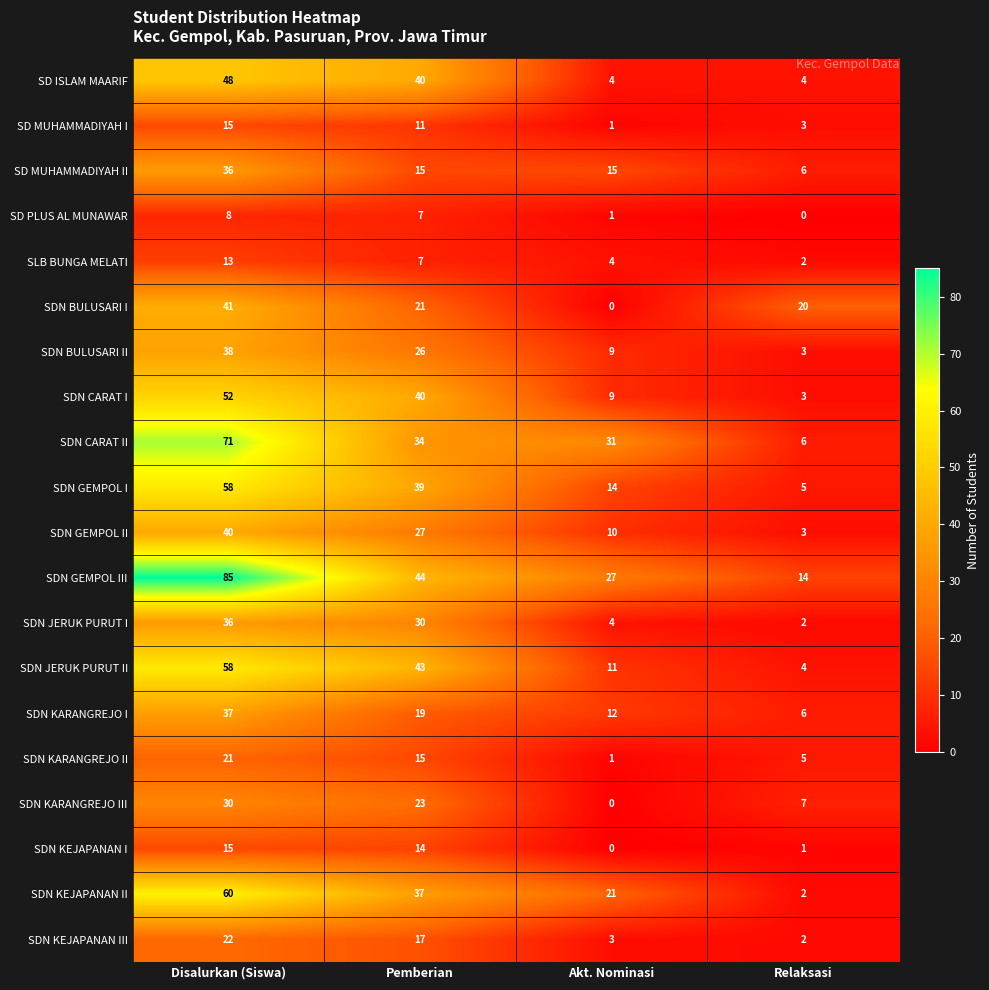

Rank the categories by SDN CARAT II value from lowest to highest.

Relaksasi, Akt. Nominasi, Pemberian, Disalurkan (Siswa)